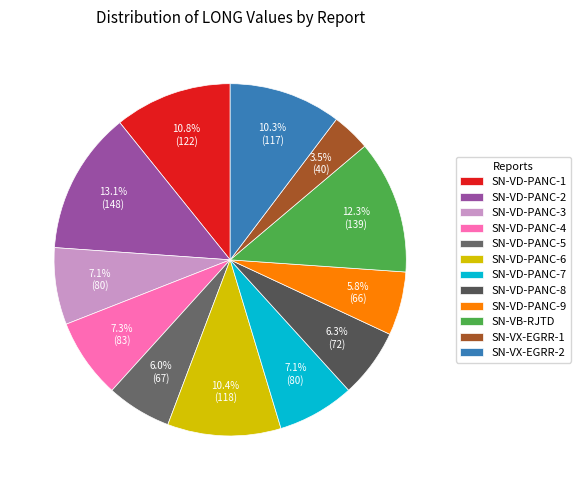

To the nearest percent, what percentage of the pie is SN-VB-RJTD?

12%